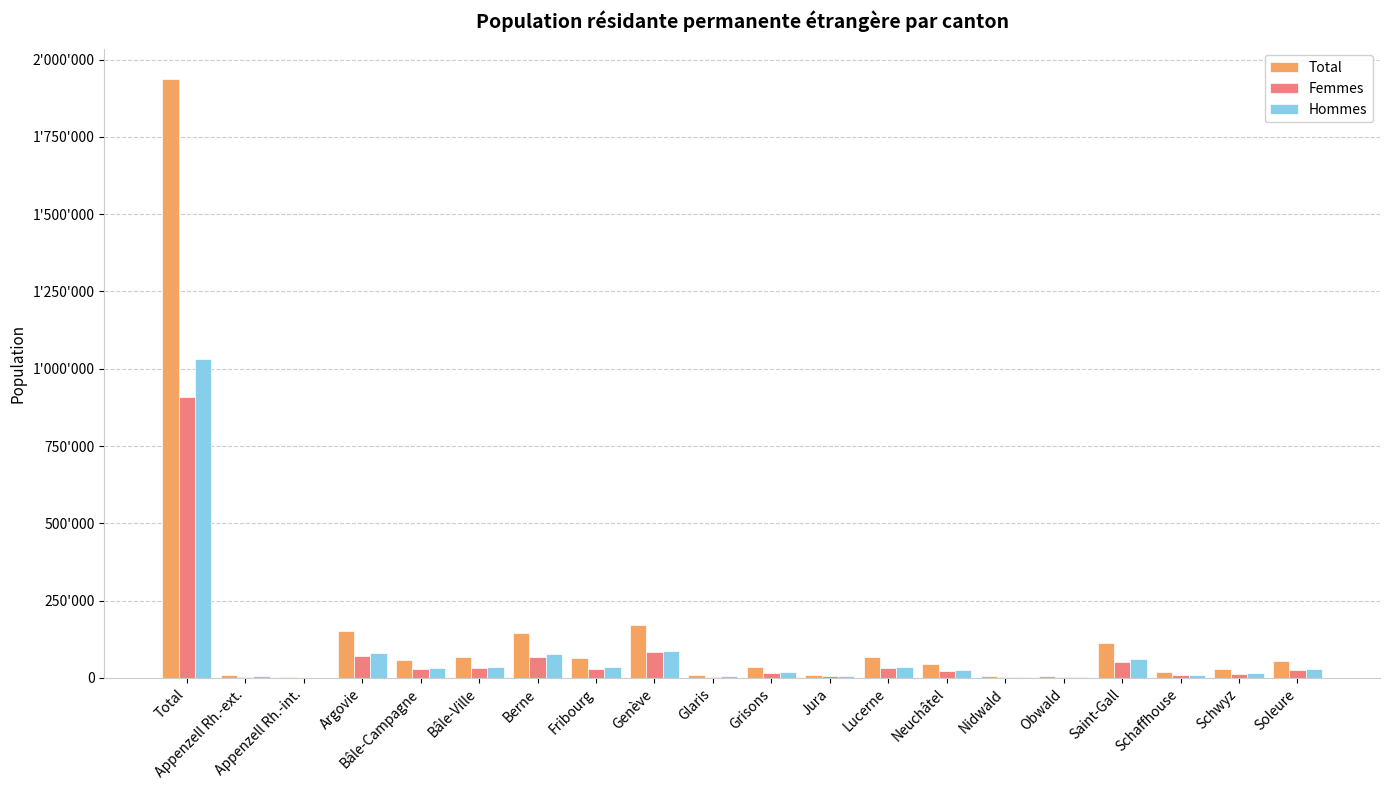

Are the bars horizontal?

No